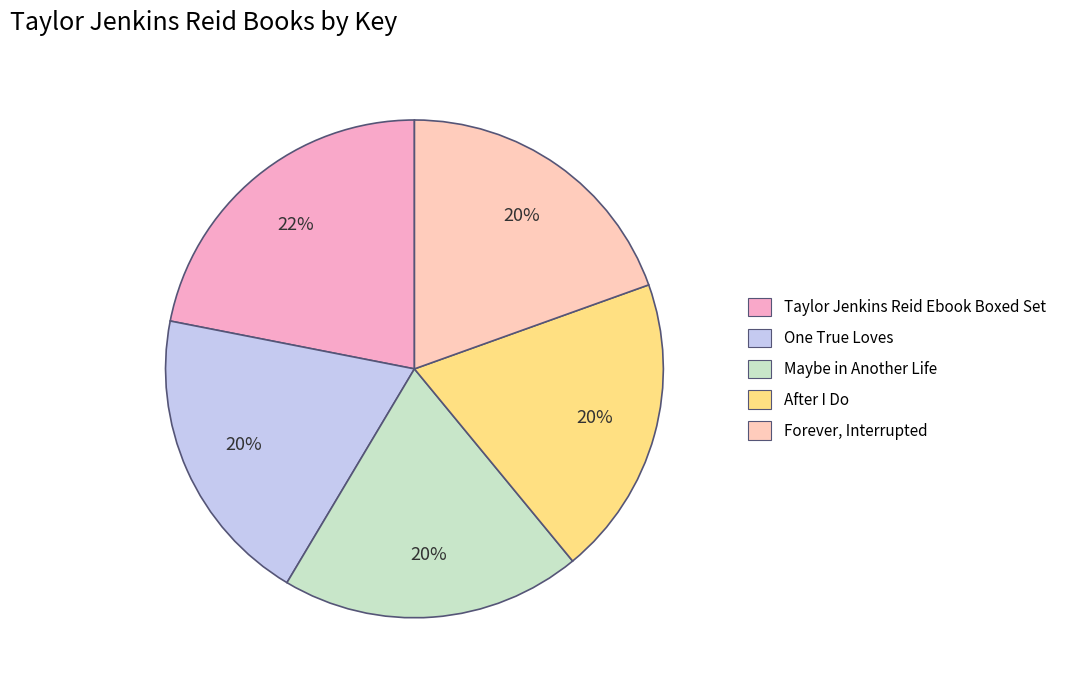

What percentage is NOT represented by Taylor Jenkins Reid Ebook Boxed Set?

78.1%